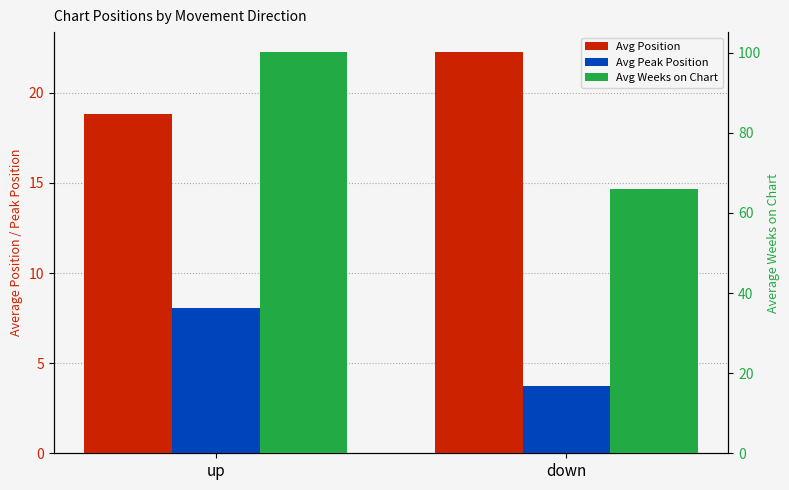

What is the sum of all Avg Weeks on Chart values?

166.0